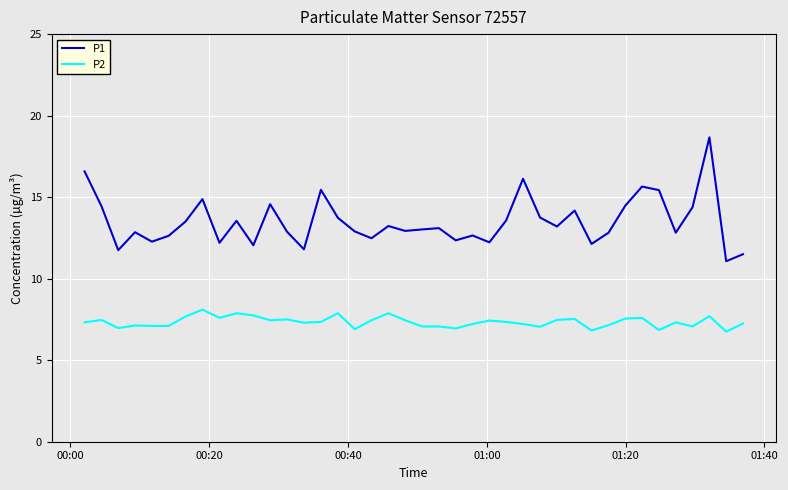

True or false: P1 and P2 intersect in this chart.

False